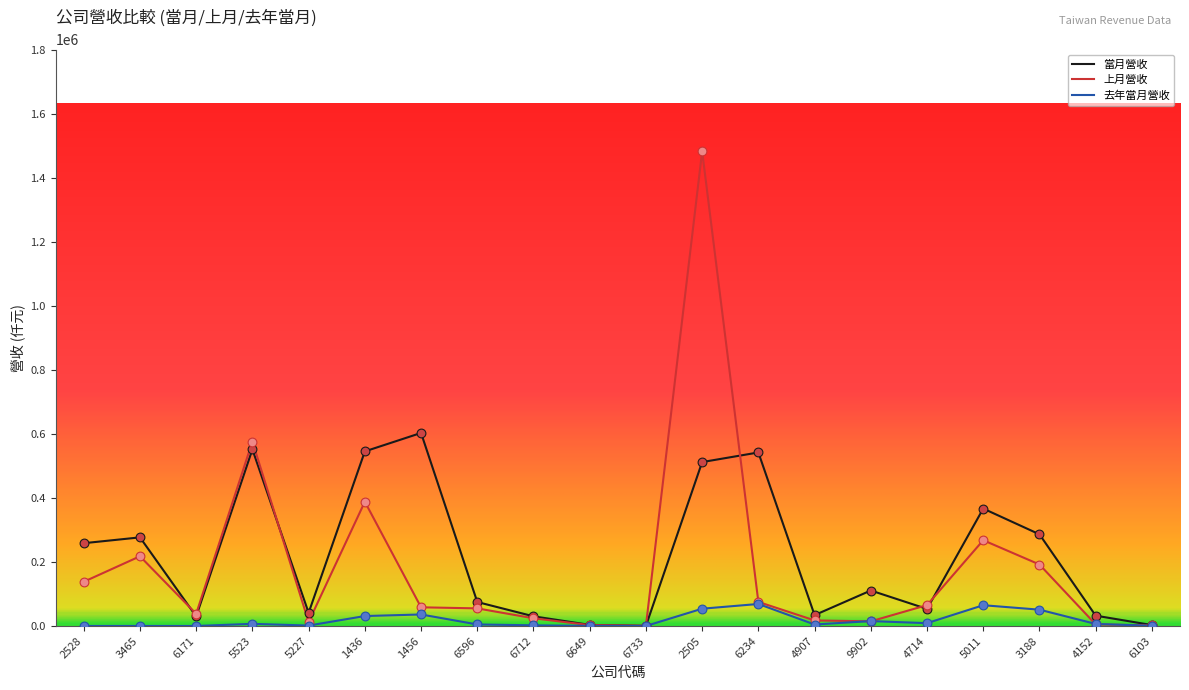

Which series changed the most between 2505 and 9902?

上月營收